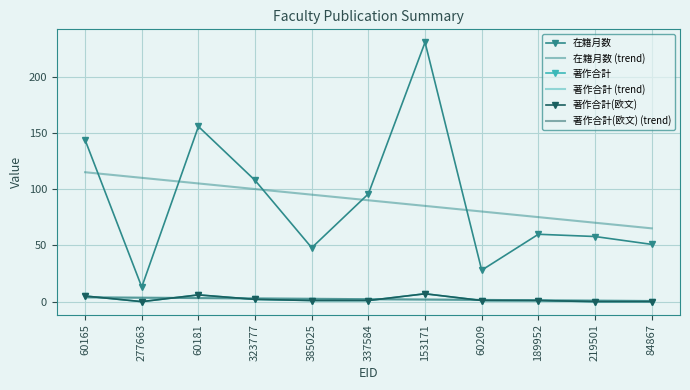

True or false: 在籍月数 (trend) has more than 0 interior local peaks.

False